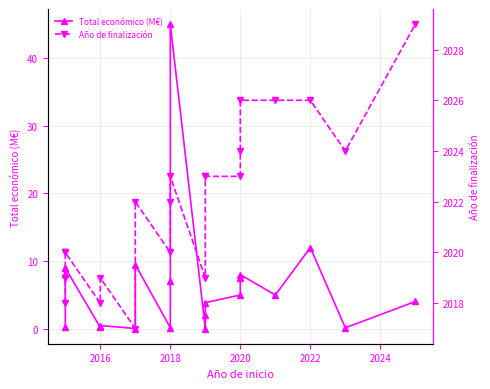

True or false: Año de finalización and Total económico (M€) cross at least once.

False